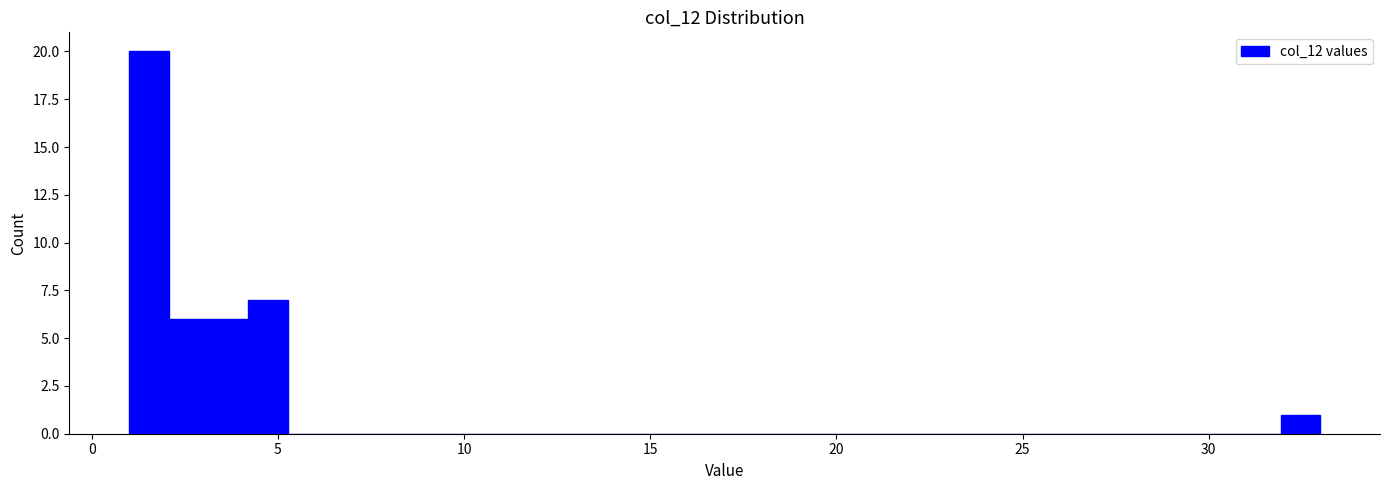

Around what value on the x-axis is the tallest bar? Give the approximate position of its centre, as read against the axis.

1.5